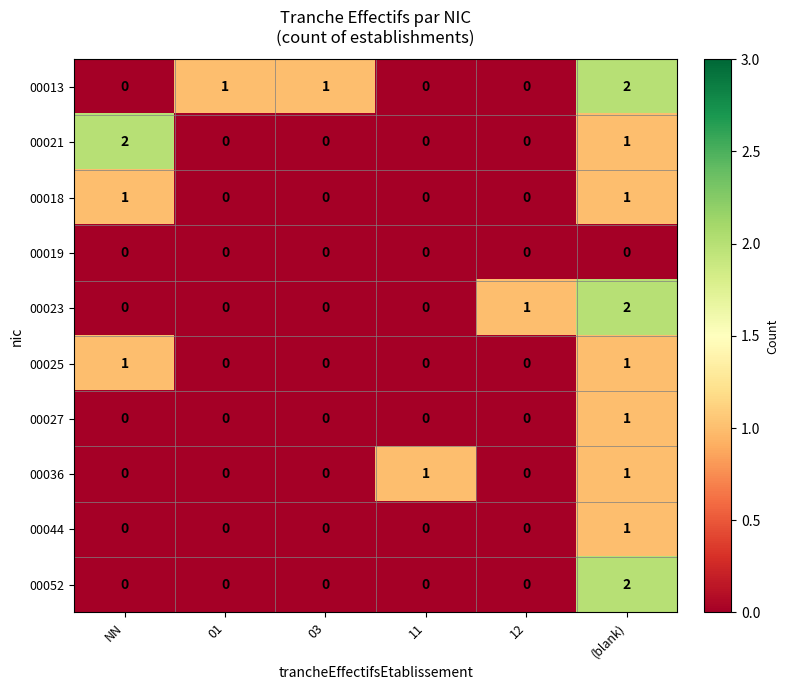

Which series changed the most between NN and 11?

00021